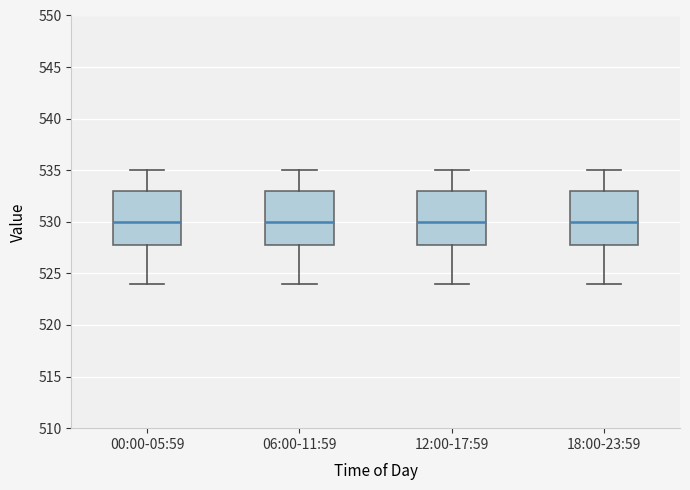

Where does the upper whisker of the box for 06:00-11:59 end on the y-axis? The values are not printed on the chart, so give them approximately, as read against the axis.

535